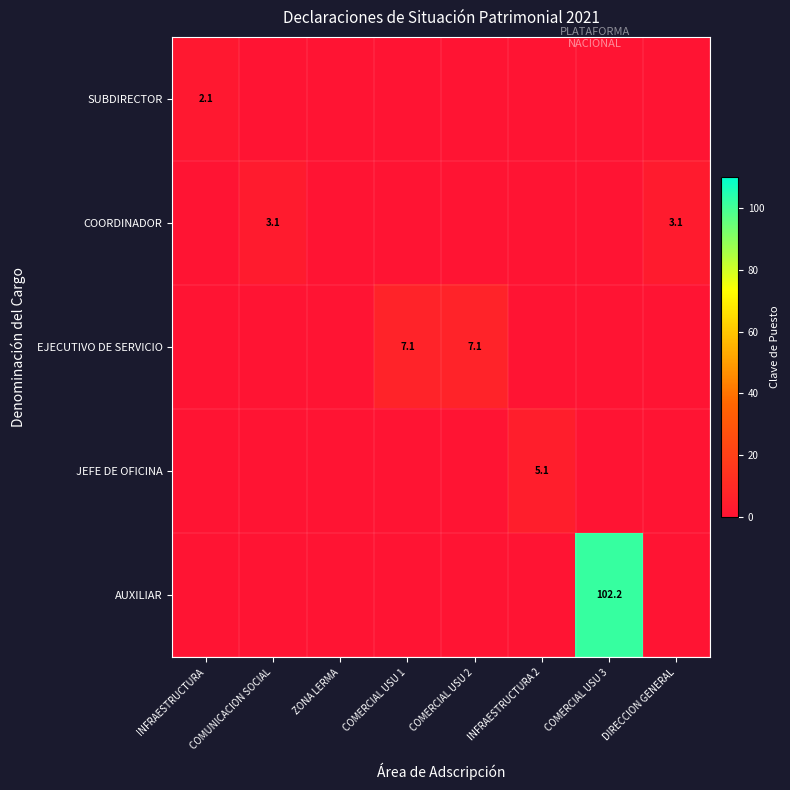

The value of EJECUTIVO DE SERVICIO at COMERCIAL USU 2 is 7.1. True or false?

True